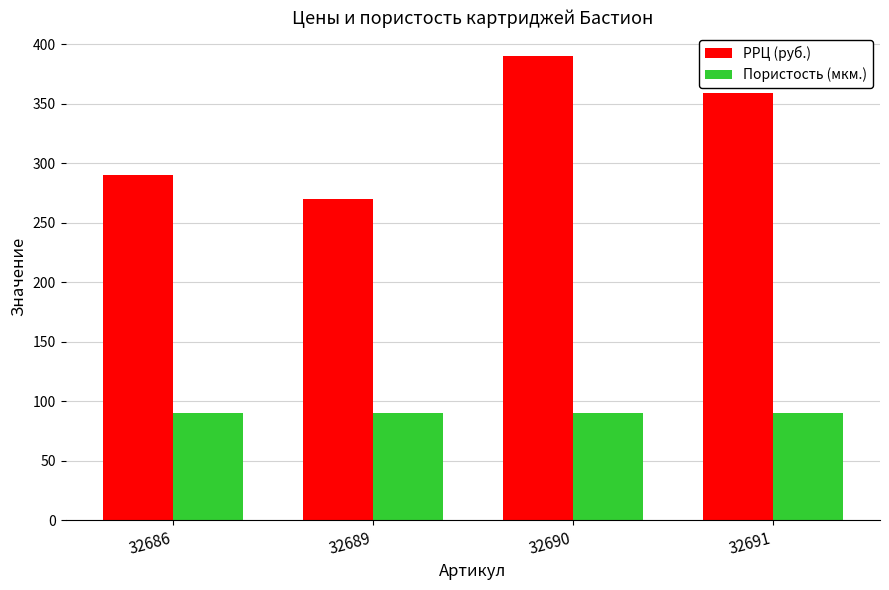

What is the lowest value of the Пористость (мкм.) series?

90